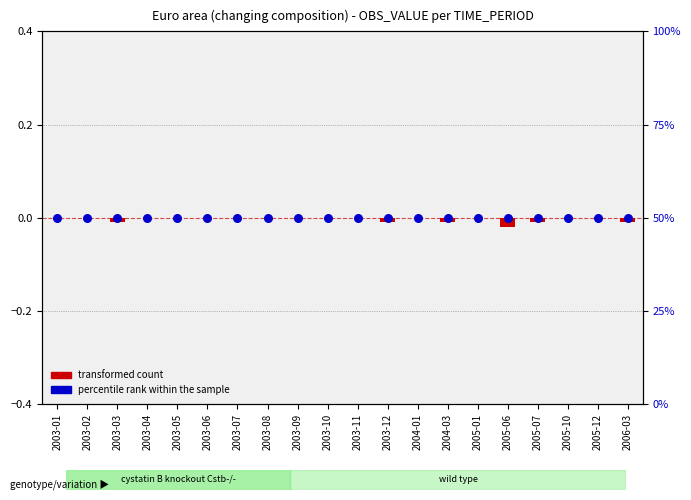

Which series contains the lowest Y value?

transformed count